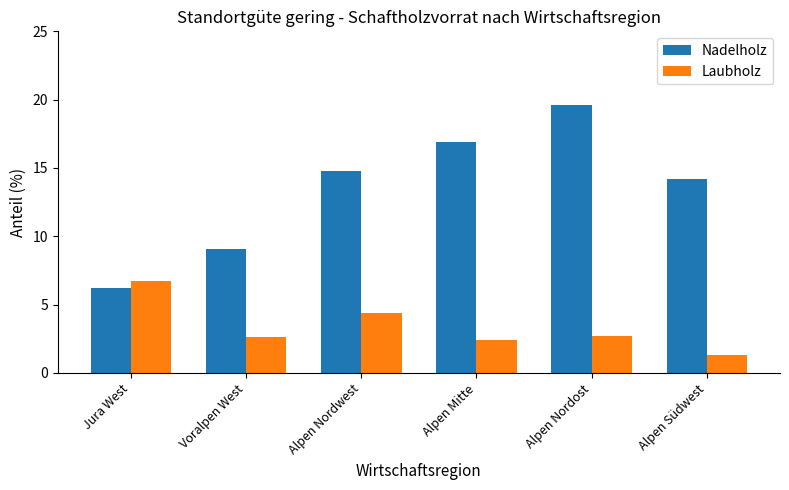

How many data points does each series have?

6